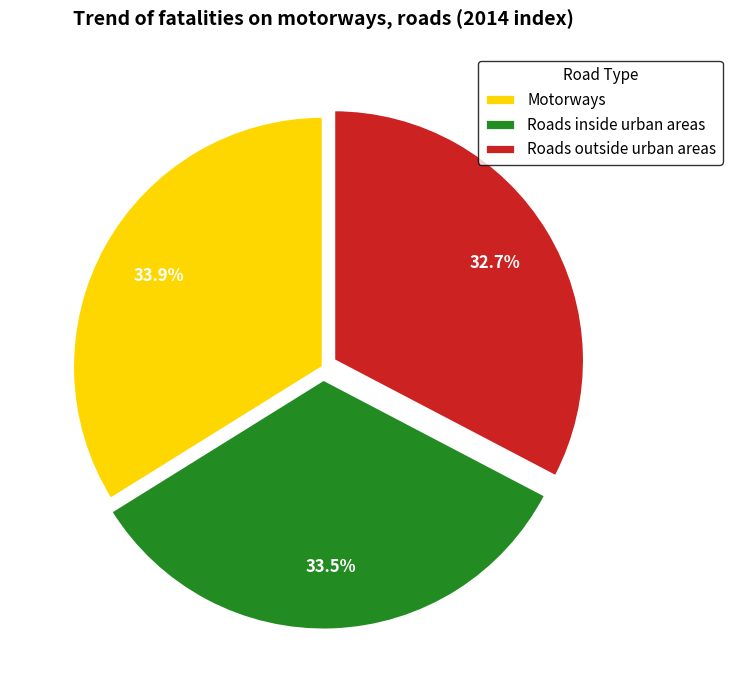

What percentage is the Roads outside urban areas slice, to the nearest percent?

33%